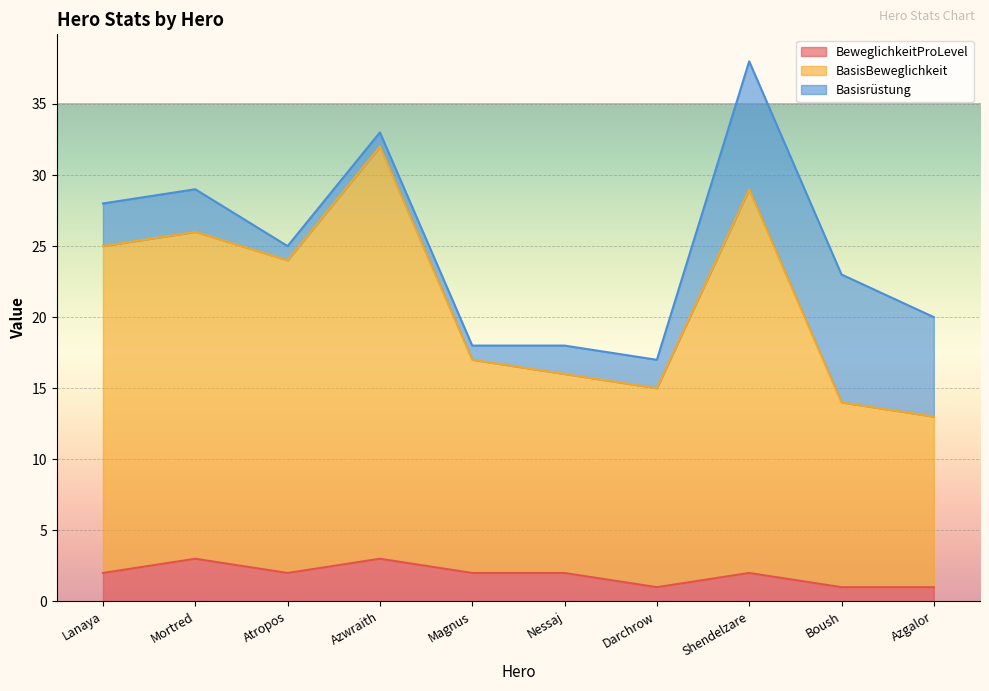

Which series changed the most between Mortred and Azgalor?

BasisBeweglichkeit